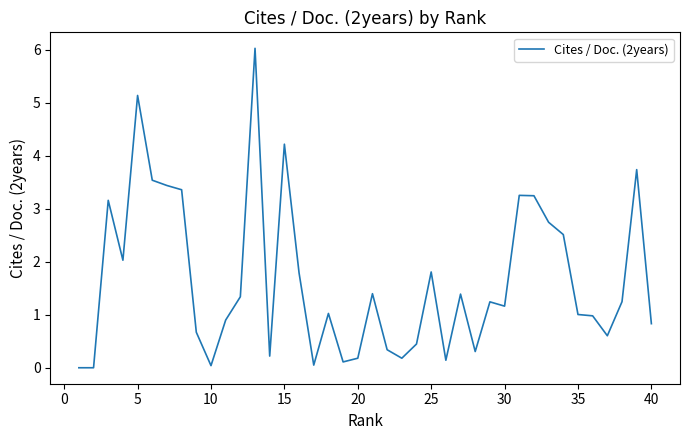

How many lines are shown in the chart?

1